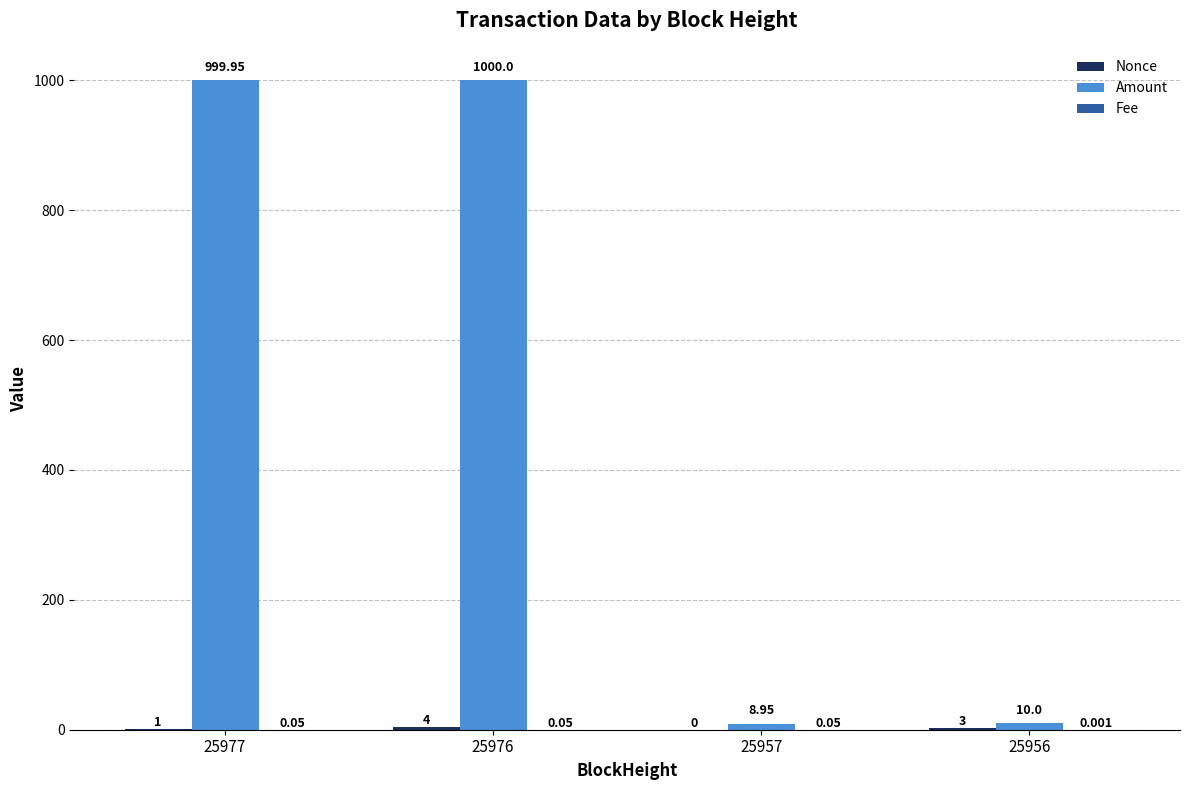

Which series changed the most between 25977 and 25956?

Amount